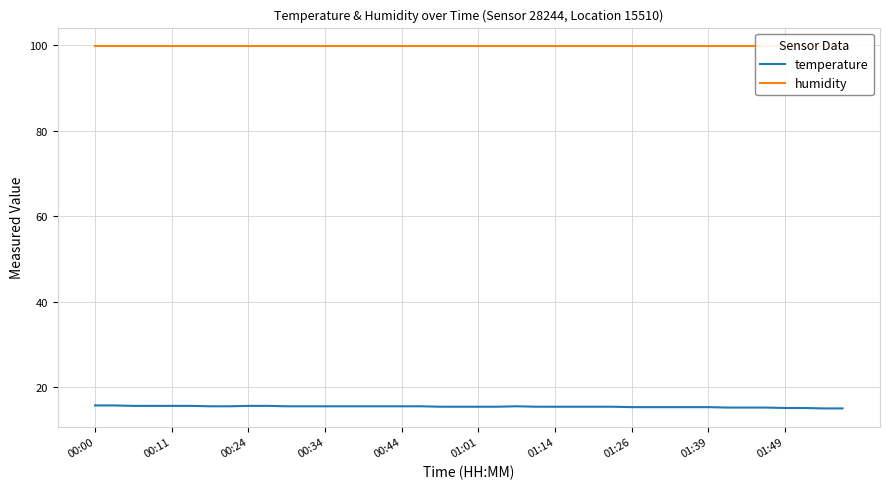

The value of temperature at 01:14 is 15.4. True or false?

True